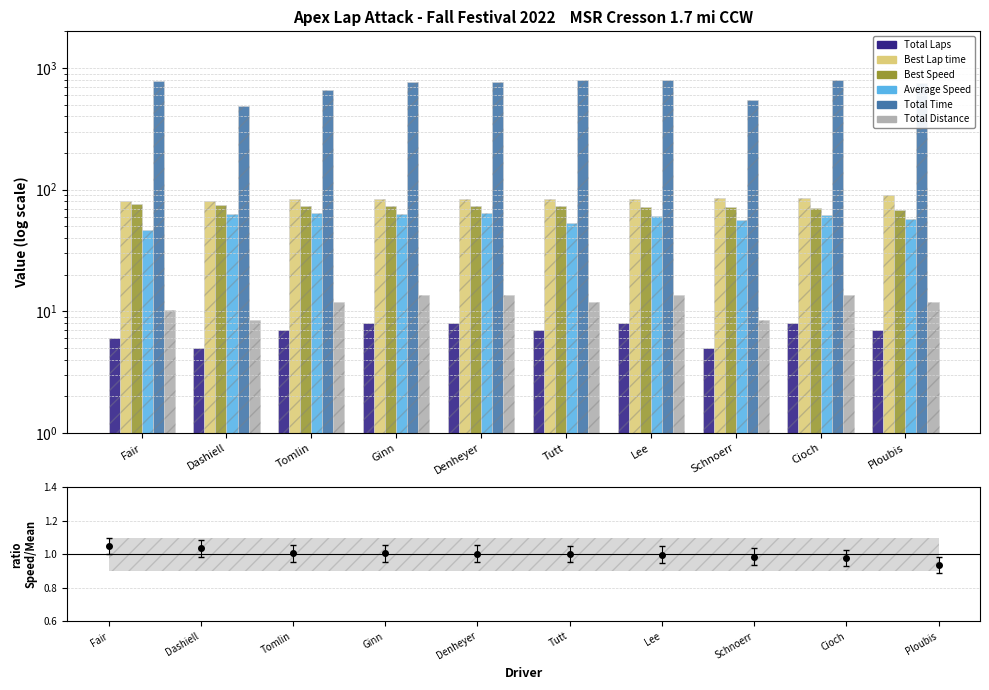

How many groups of bars are there?

10